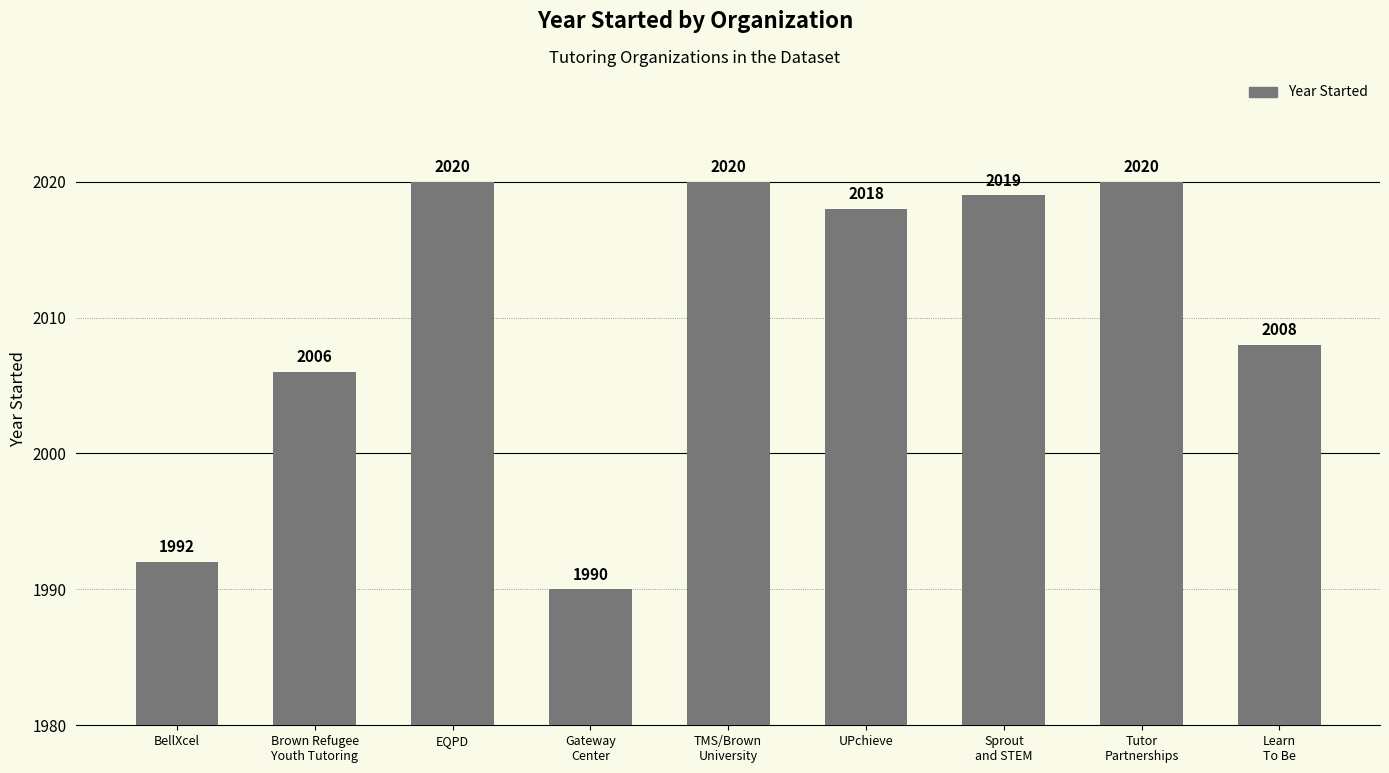

What is the value of the 2nd bar from the left?

2006